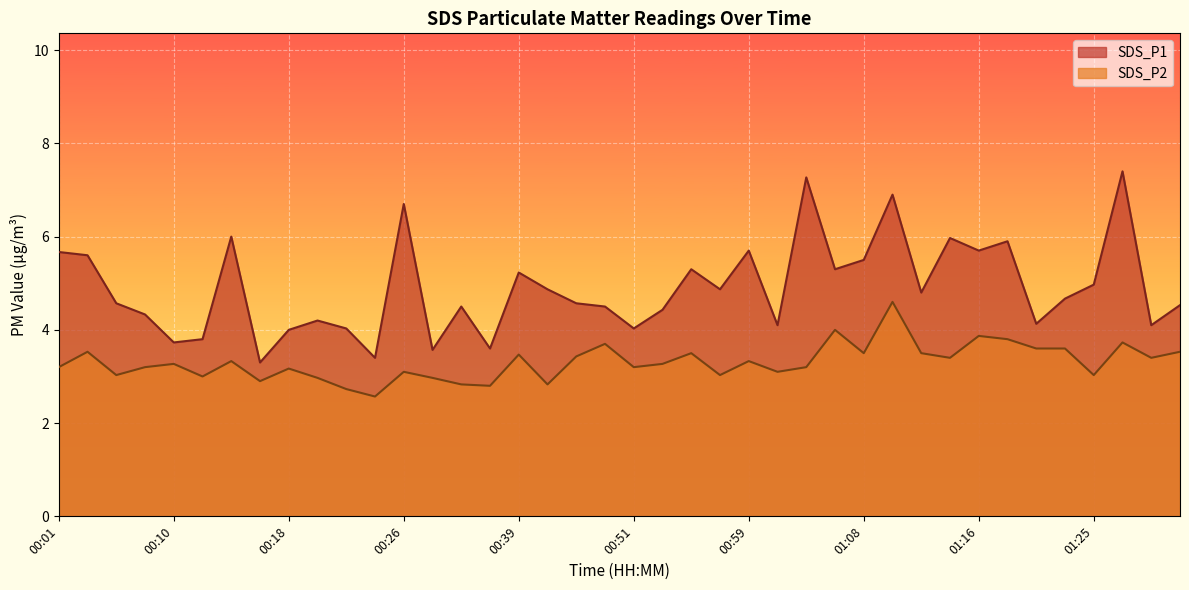

What value does the SDS_P2 series have at 00:49?

3.7